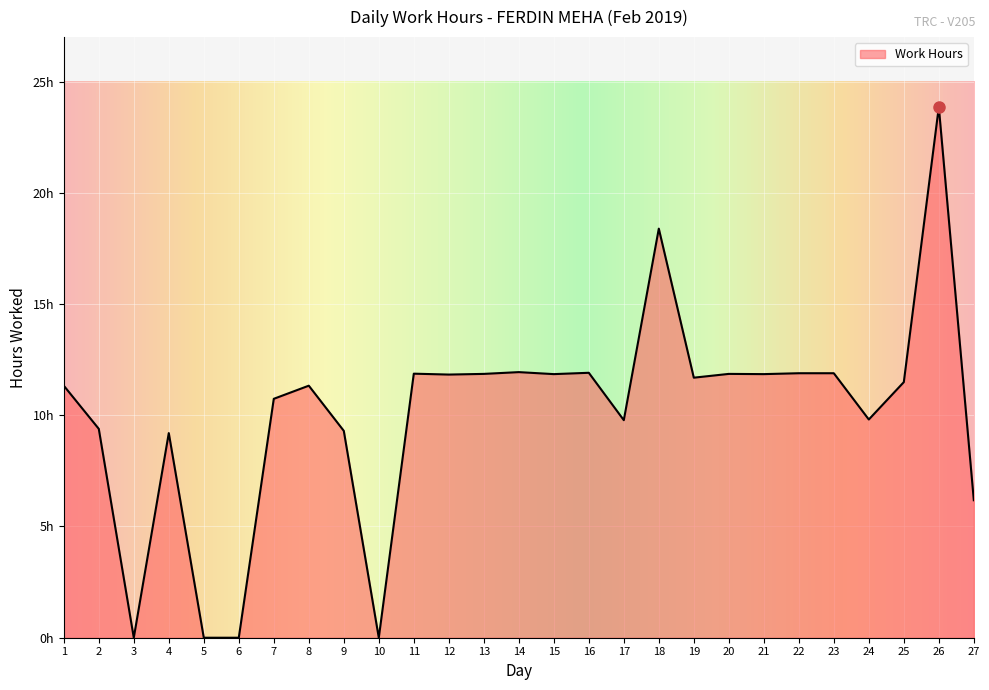

At which category does the data reach its first local peak?

4